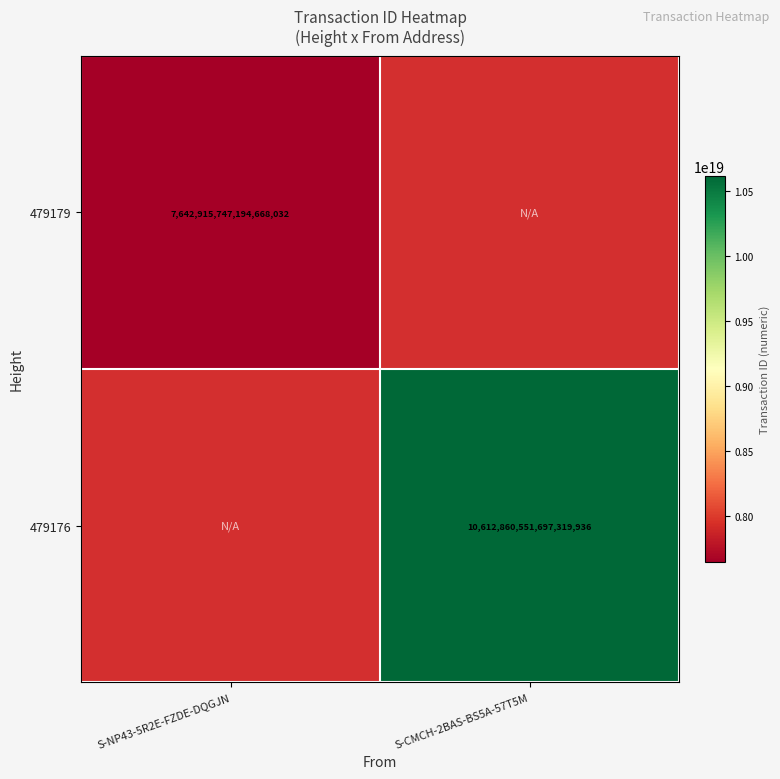

True or false: 479176 has a value of 10612860551697319936 at S-CMCH-2BAS-BS5A-57T5M.

True